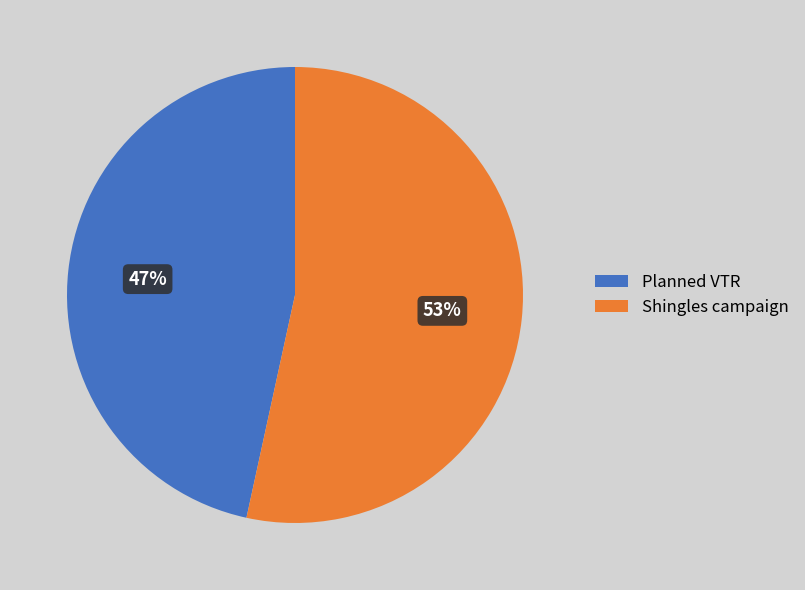

To the nearest percent, what percentage of the pie is Shingles campaign?

53%